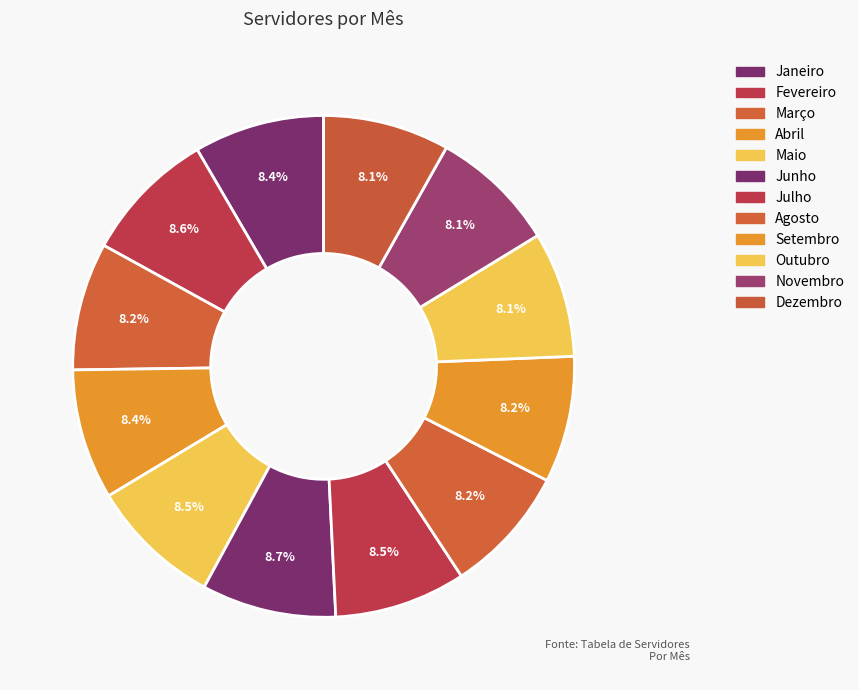

How much of the chart is everything except Julho?

91.5%